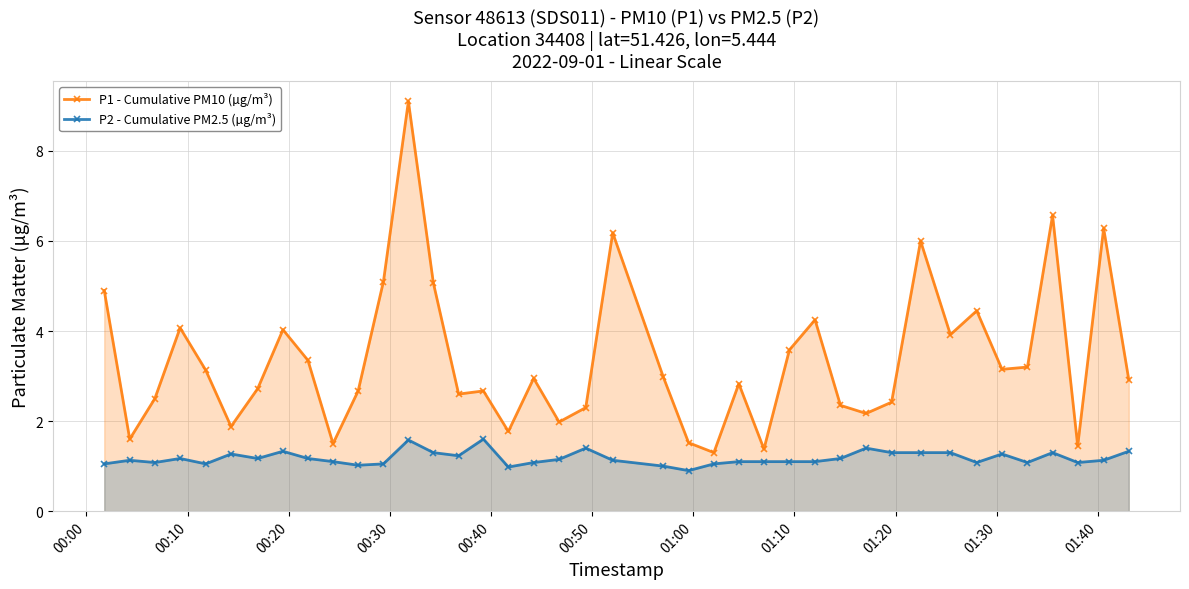

Rank the series by their maximum value, from lowest to highest.

P2 - Cumulative PM2.5 (µg/m³), P1 - Cumulative PM10 (µg/m³)